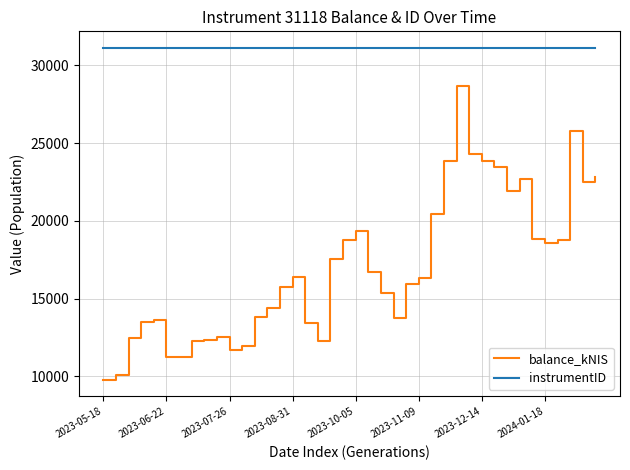

List the series in order of their overall mean, highest first.

instrumentID, balance_kNIS